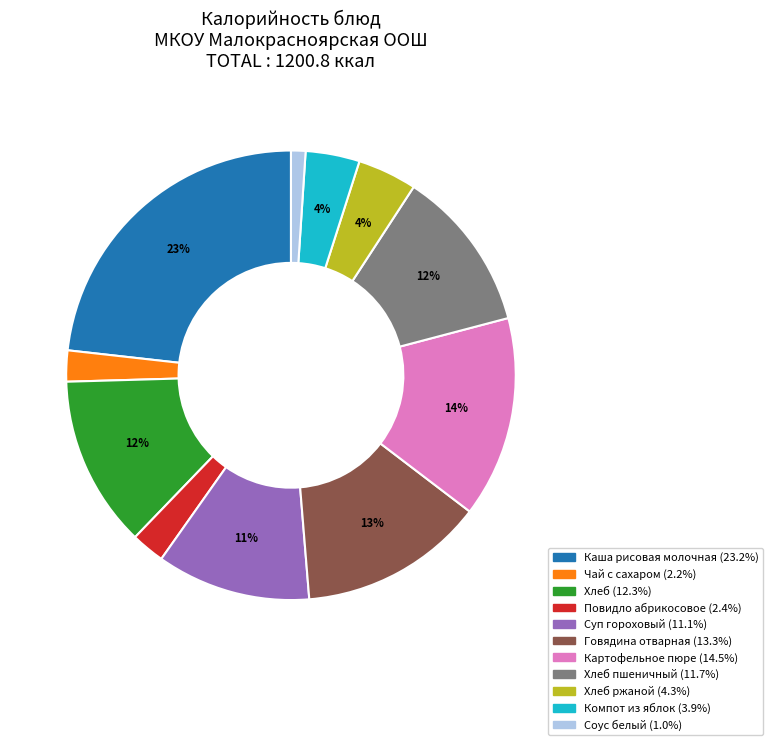

How many segments does this pie chart have?

11